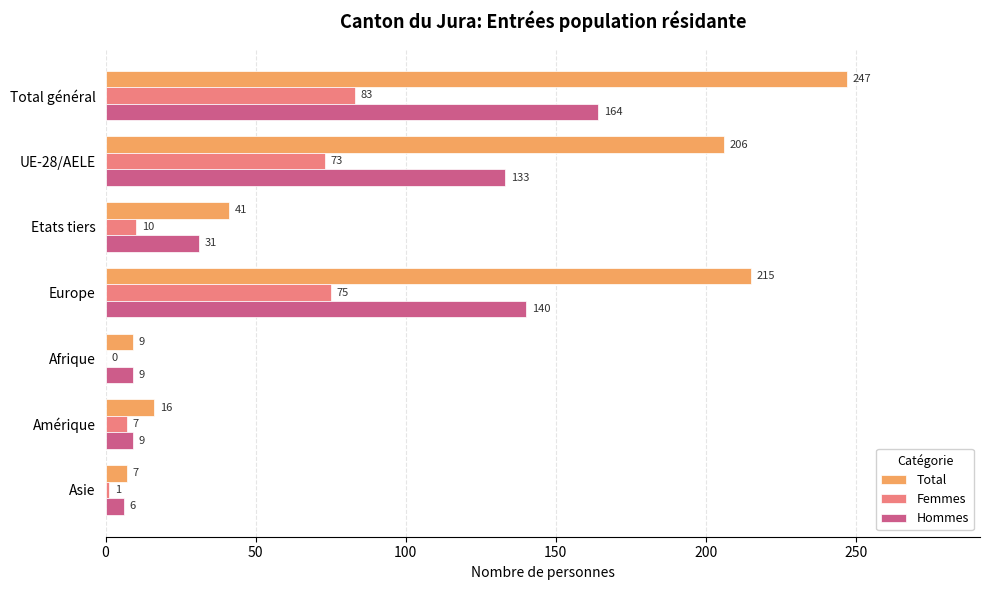

Between UE-28/AELE and Afrique, which series saw the biggest shift?

Total